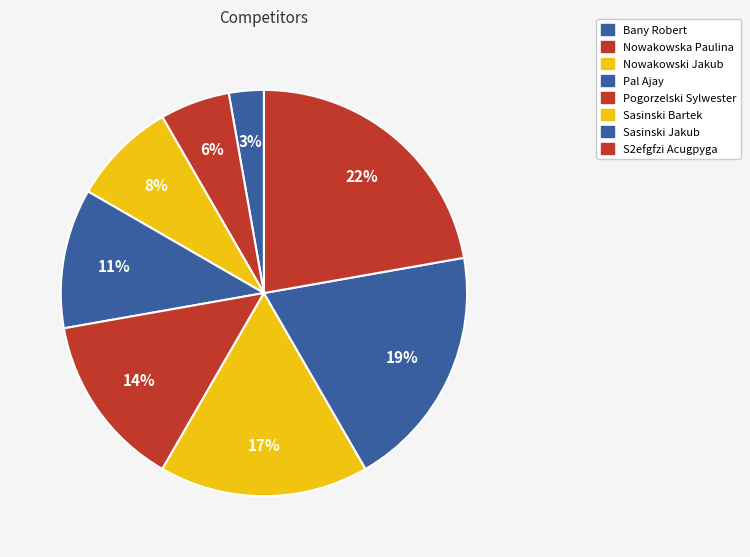

To the nearest percent, what percentage of the pie is Sasinski Jakub?

19%